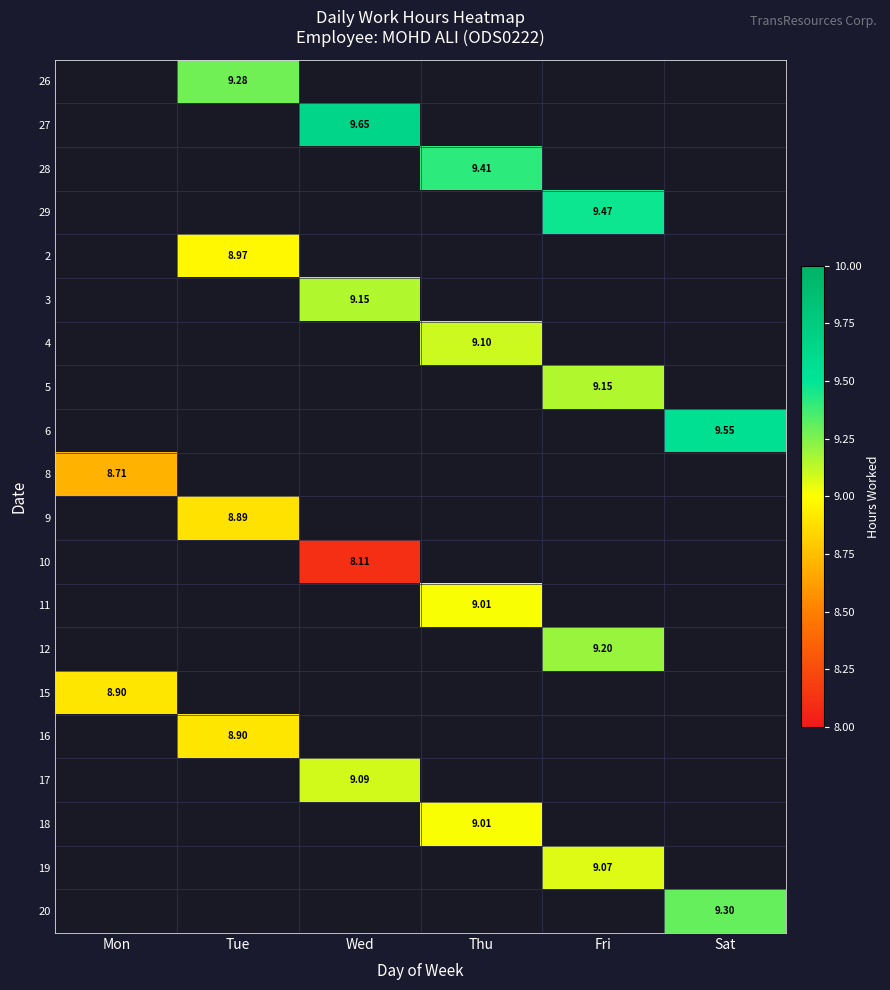

At which category does the chart reach its peak across all series?

Wed